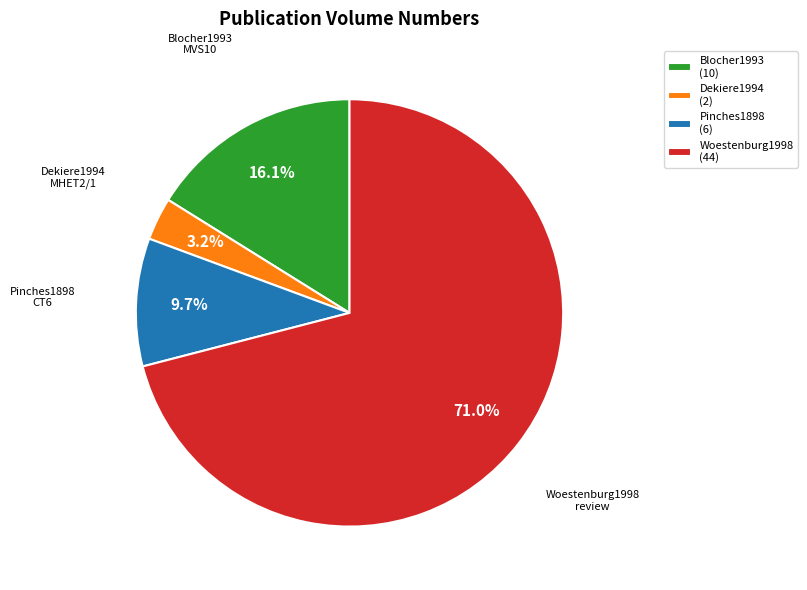

Rank the categories by value from lowest to highest.

Dekiere1994 (2), Pinches1898 (6), Blocher1993 (10), Woestenburg1998 (44)